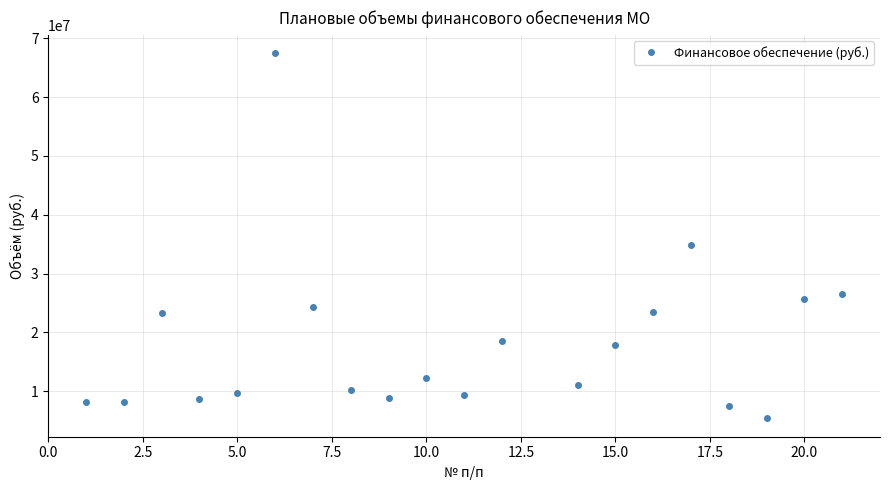

What is the value of the 8th point from the left?

10107399